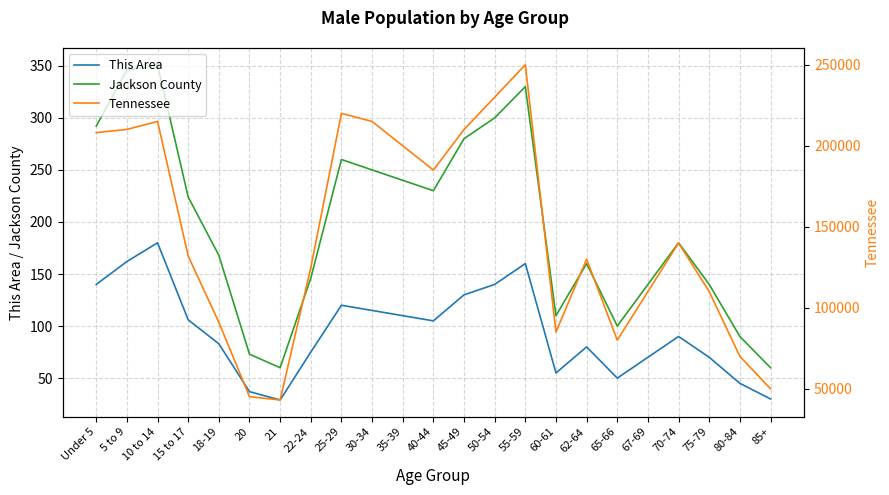

Reading right to left, what are all the values shown in this chart?

This Area: 85+=30	80-84=45	75-79=70	70-74=90	67-69=70	65-66=50	62-64=80	60-61=55	55-59=160	50-54=140	45-49=130	40-44=105	35-39=110	30-34=115	25-29=120	22-24=75	21=29	20=37	18-19=83	15 to 17=106	10 to 14=180	5 to 9=162	Under 5=140
Jackson County: 85+=60	80-84=90	75-79=140	70-74=180	67-69=140	65-66=100	62-64=160	60-61=110	55-59=330	50-54=300	45-49=280	40-44=230	35-39=240	30-34=250	25-29=260	22-24=146	21=60	20=73	18-19=168	15 to 17=224	10 to 14=351	5 to 9=346	Under 5=292
Tennessee: 85+=50000	80-84=70000	75-79=110000	70-74=140000	67-69=110000	65-66=80000	62-64=130000	60-61=85000	55-59=250000	50-54=230000	45-49=210000	40-44=185000	35-39=200000	30-34=215000	25-29=220000	22-24=124718	21=43074	20=45113	18-19=91069	15 to 17=131933	10 to 14=215039	5 to 9=210090	Under 5=208119